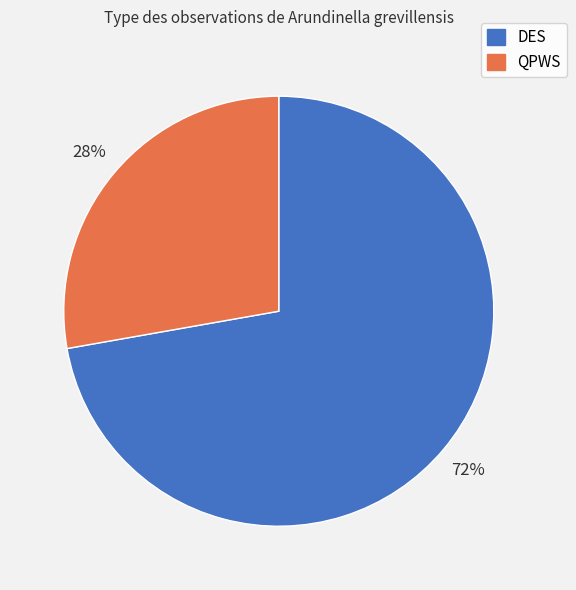

The QPWS slice represents 28% of the pie. True or false?

True